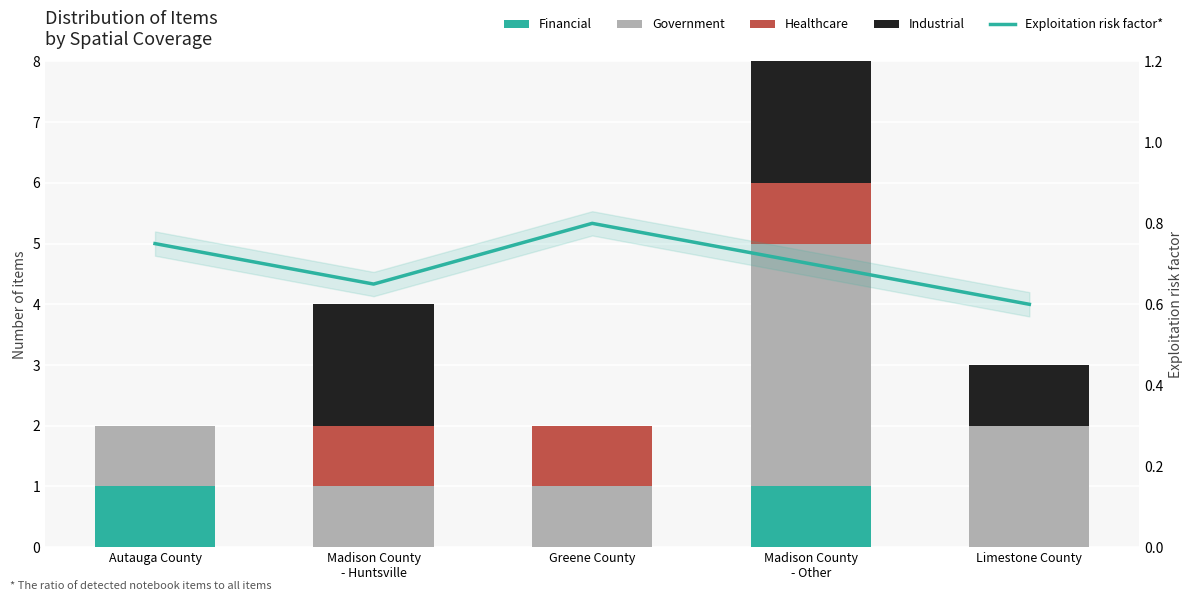

What position from the right is Autauga County?

5